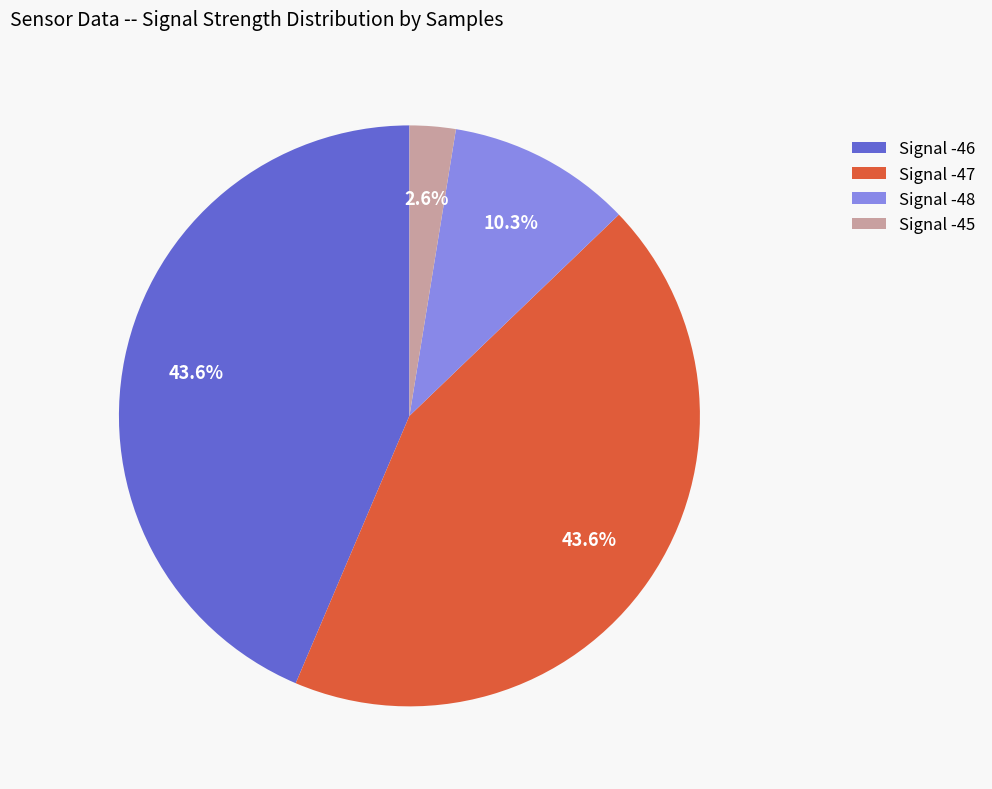

To the nearest percent, what is the average slice percentage?

25%